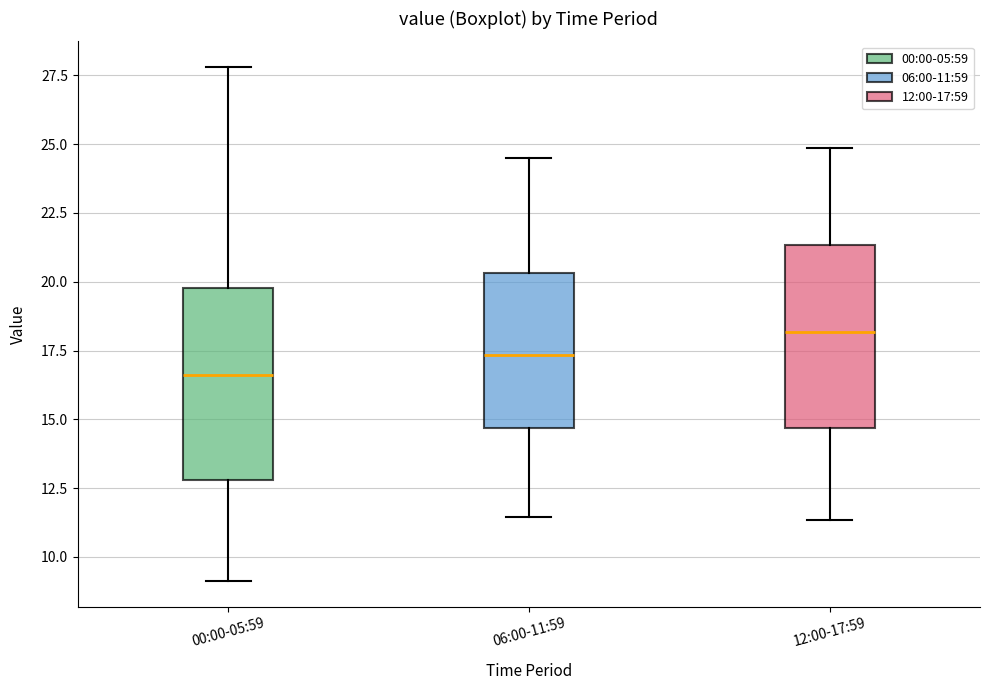

Reading left to right, transcribe this box plot: for each box, give where its median line is, the range the box spans, and where its two whiskers end, as read against the y-axis. The values are not printed on the chart, so give them approximately, as read against the axis.

00:00-05:59: median 16.5, box 13.0 to 20.0, whiskers 9.0 to 28.0
06:00-11:59: median 17.5, box 14.5 to 20.5, whiskers 11.5 to 24.5
12:00-17:59: median 18.0, box 14.5 to 21.5, whiskers 11.5 to 25.0